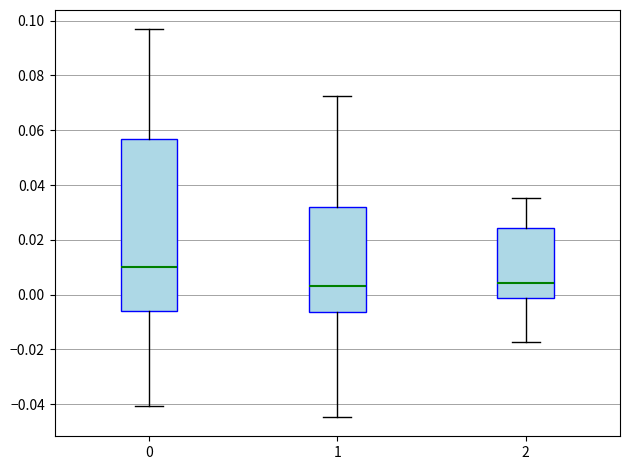

Where is the upper edge of the box at x = 2 on the y-axis? The values are not printed on the chart, so give them approximately, as read against the axis.

0.024